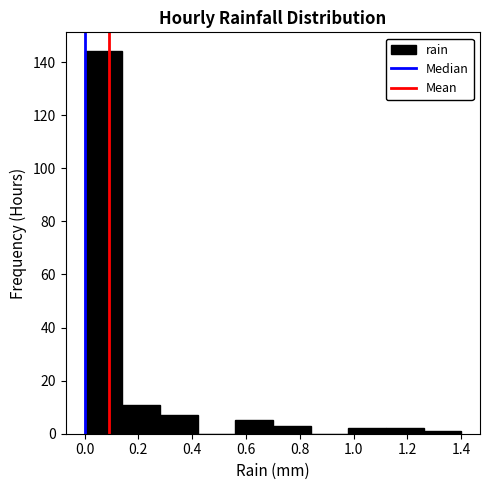

Reading left to right, list every bar in this chart as the range it spans on the x-axis followed by its height. The values are not printed on the chart, so give them approximately, as read against the axis.

0.00 to 0.14: 144
0.14 to 0.28: 12
0.28 to 0.42: 8
0.42 to 0.56: 0
0.56 to 0.70: 6
0.70 to 0.84: 4
0.84 to 0.98: 0
0.98 to 1.12: 2
1.12 to 1.26: 2
1.26 to 1.40: under 2